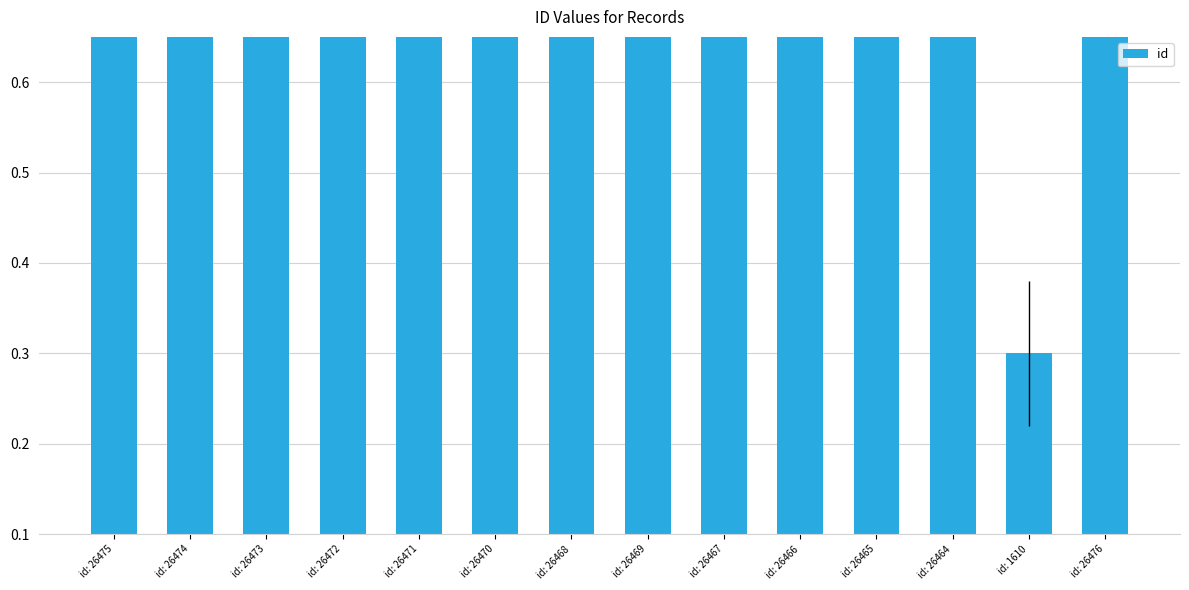

True or false: the data shows 0.3 at id: 1610.

True